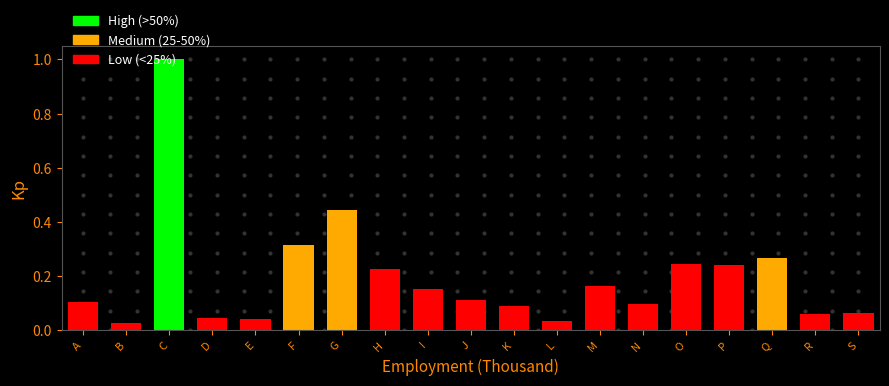

What is the value of the 3rd bar from the left?

1.0